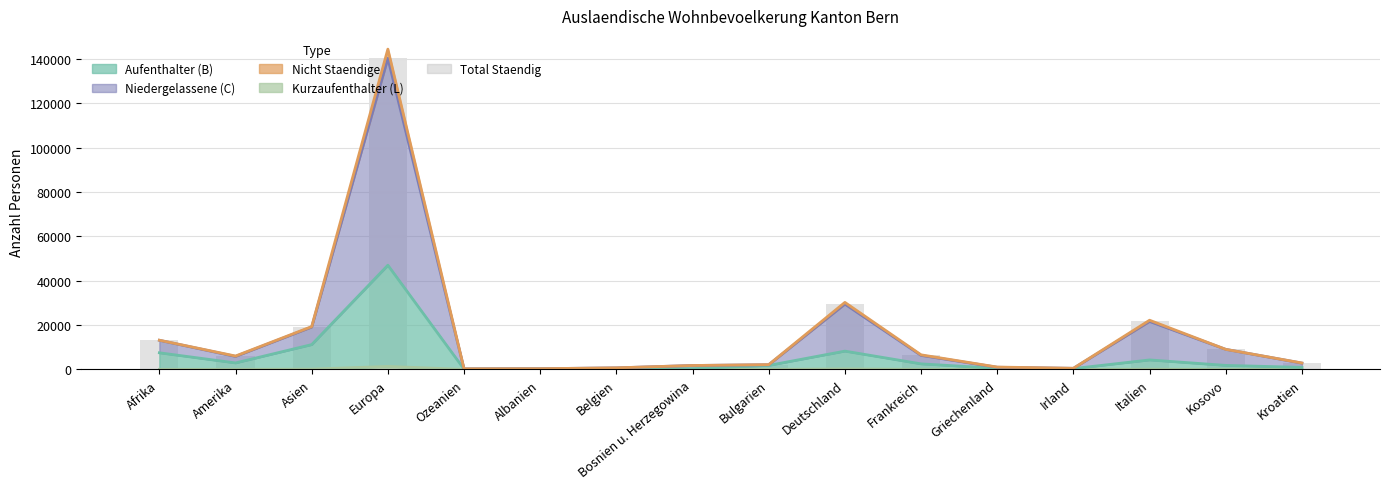

Reading right to left, list all the values displayed in this chart.

Kroatien=2832	Kosovo=9041	Italien=21632	Irland=488	Griechenland=967	Frankreich=6312	Deutschland=29456	Bulgarien=2106	Bosnien u. Herzegowina=1763	Belgien=697	Albanien=315	Ozeanien=250	Europa=140280	Asien=19102	Amerika=5859	Afrika=13132